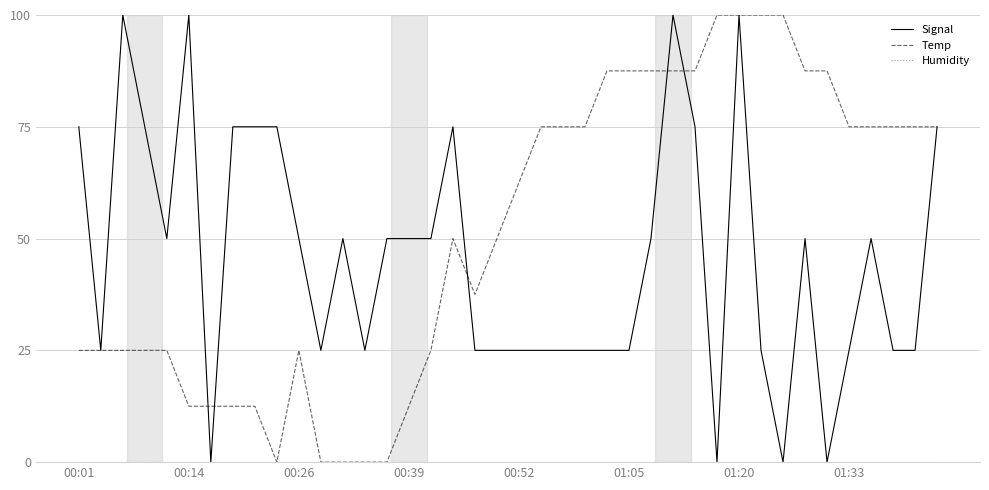

What is the greatest value displayed?

100.0